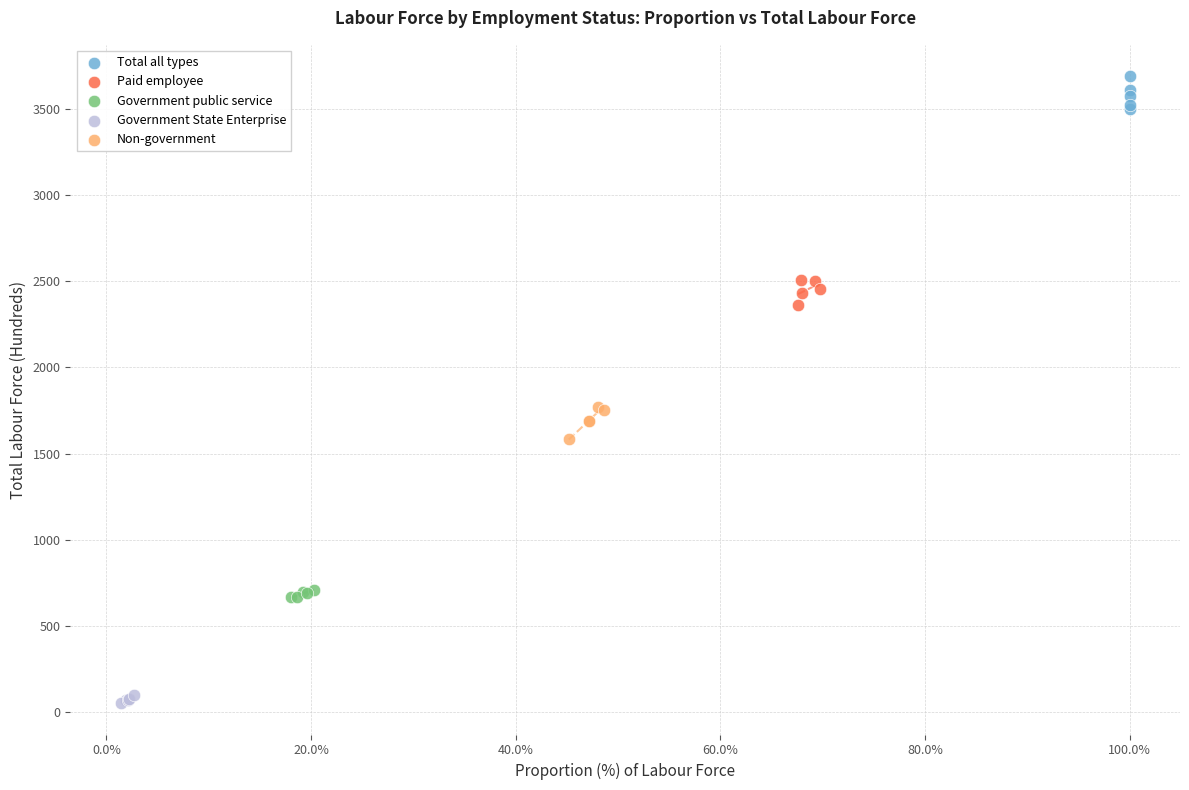

What are all the series names shown in the legend?

Total all types, Paid employee, Government public service, Government State Enterprise, Non-government